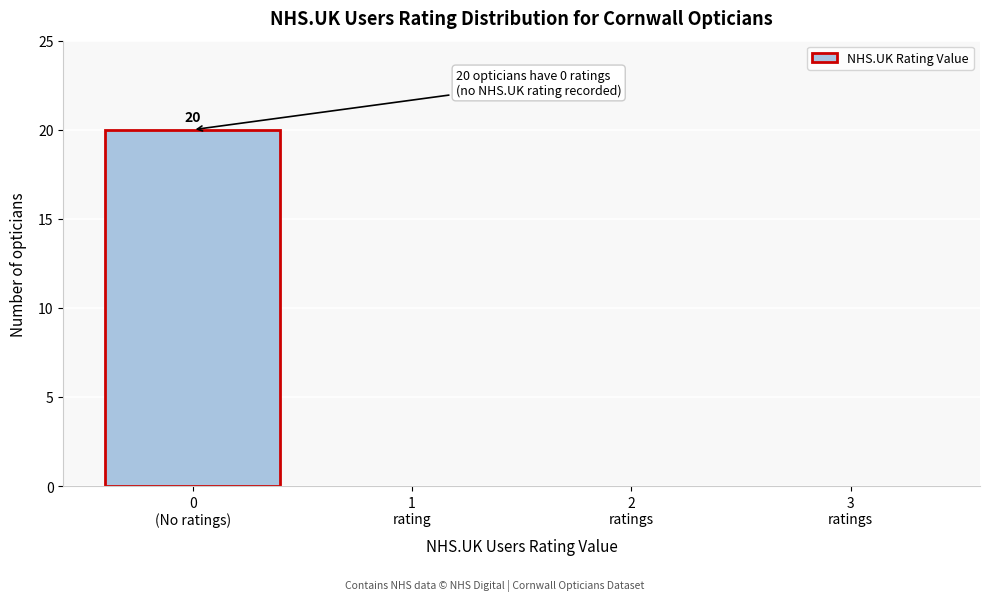

What is the greatest value displayed?

20